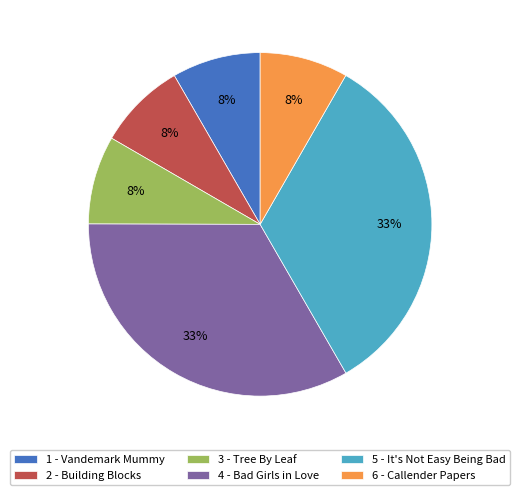

Combined, do 4 - Bad Girls in Love and 5 - It's Not Easy Being Bad account for over 50%?

Yes